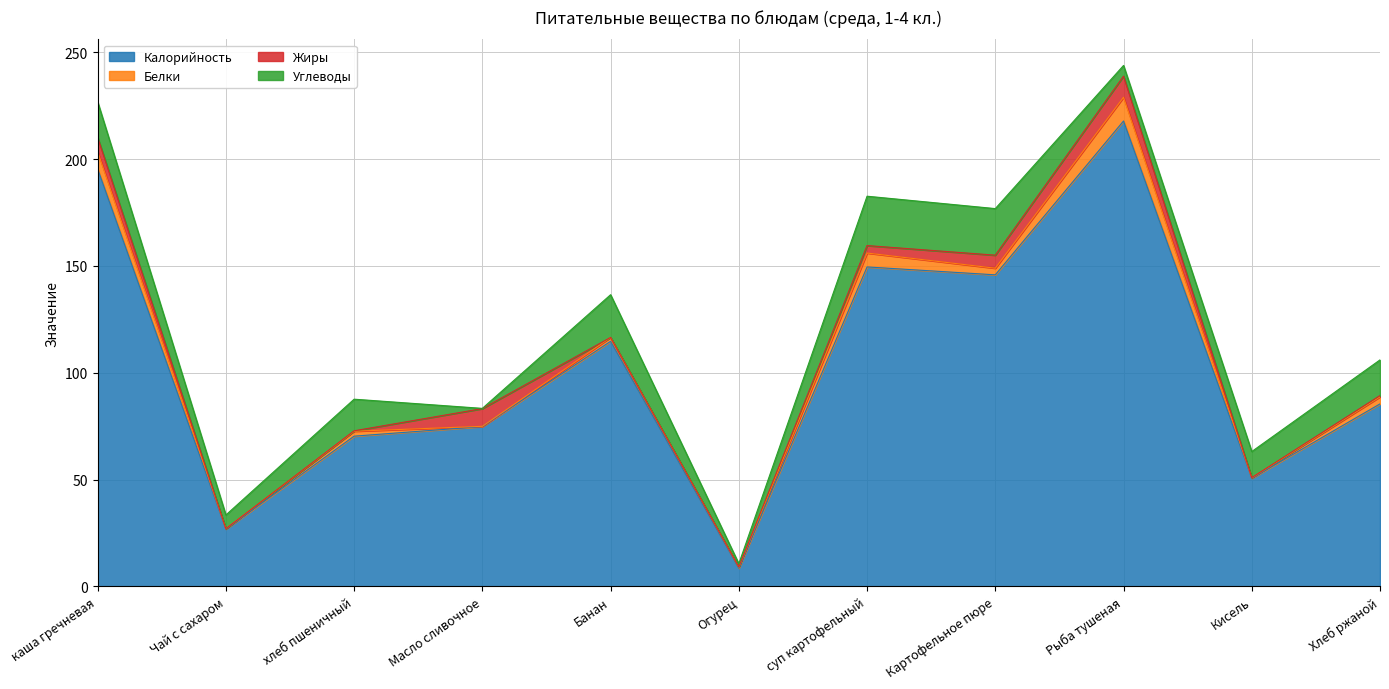

True or false: Жиры has more than 0 interior local peaks.

True